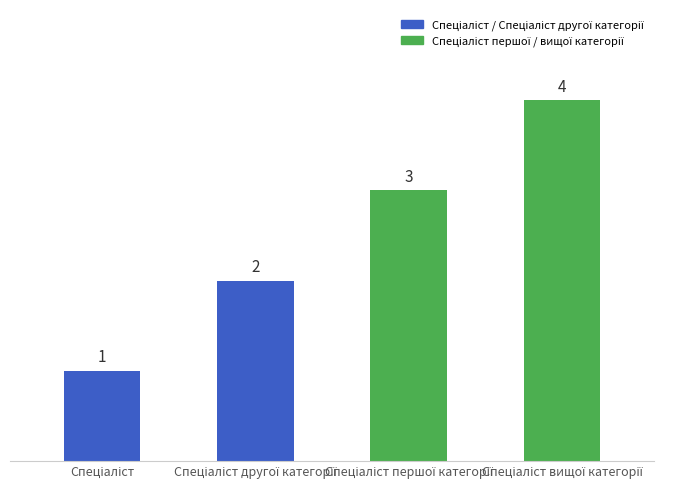

What is the value of the 4th bar from the left?

4